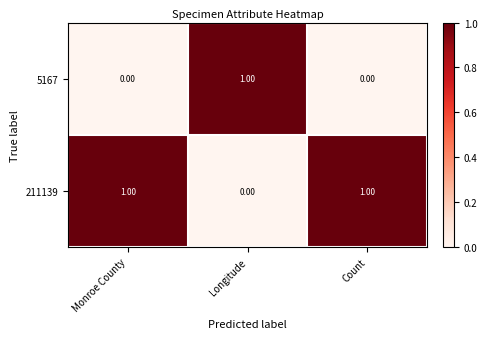

What is the spread (max minus min) of values at Monroe County?

1